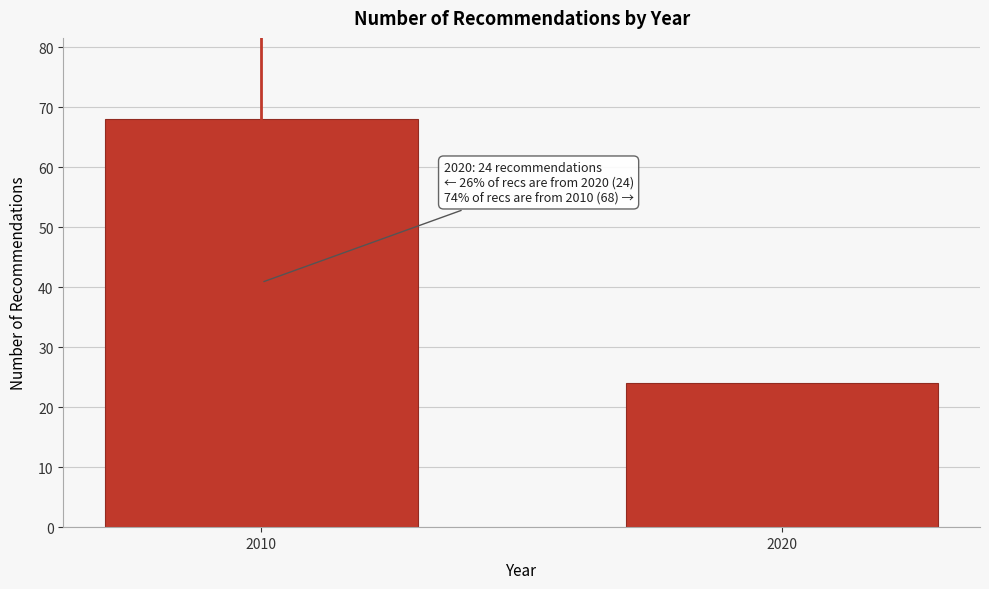

Reading left to right, list all the values displayed in this chart.

68	24